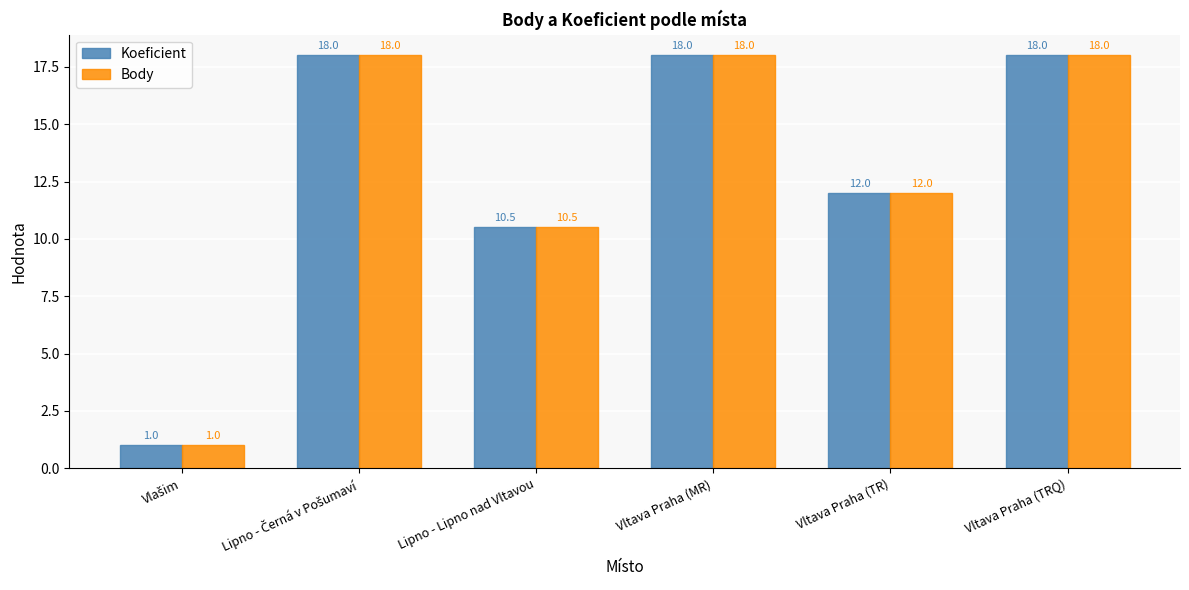

What value does the Koeficient series have at Lipno - Lipno nad Vltavou?

10.5